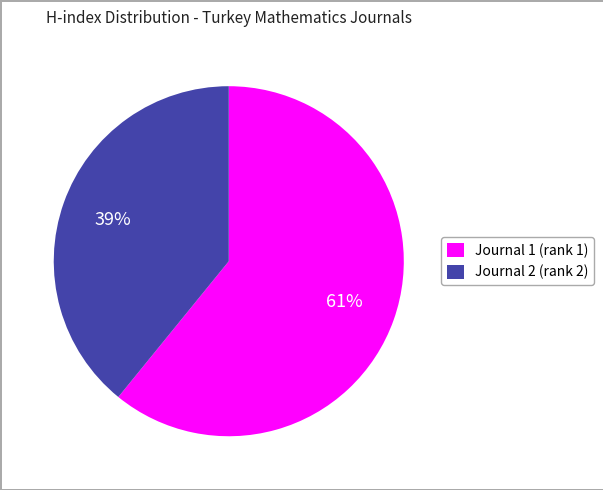

The Journal 2 (rank 2) slice represents 26% of the pie. True or false?

False